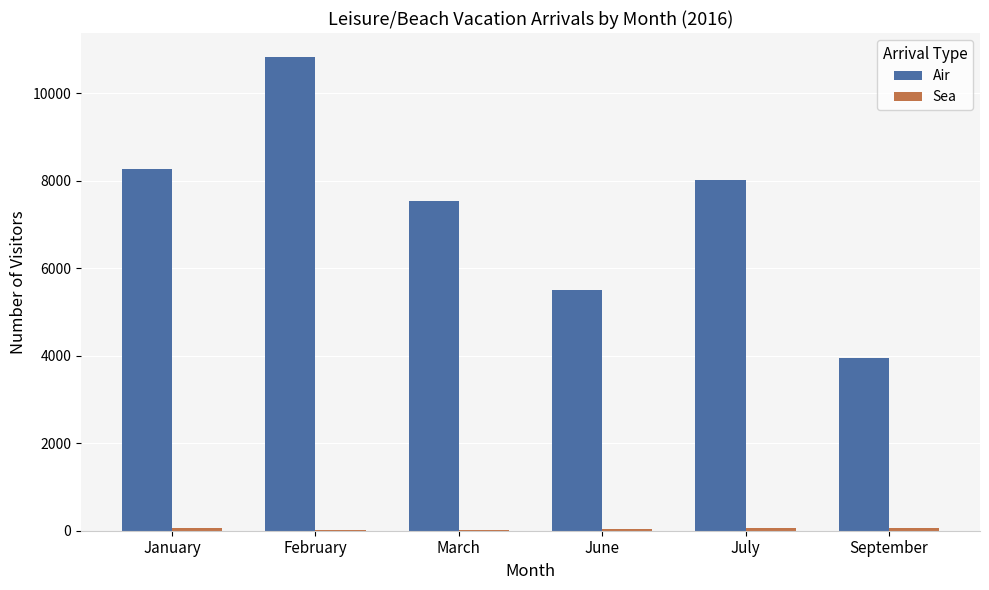

How many data points does each series have?

6